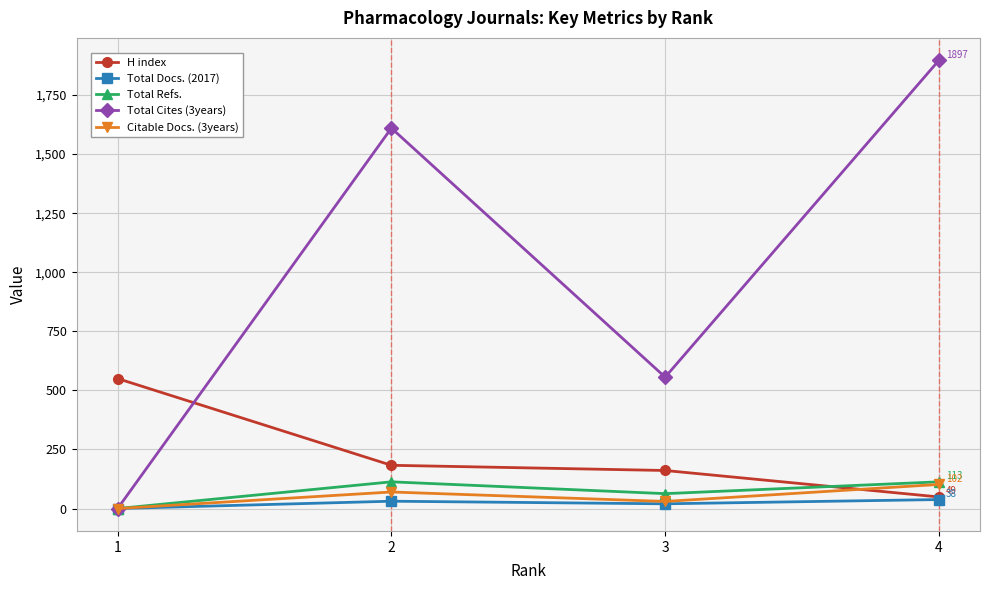

Which series has the widest spread of values?

Total Cites (3years)